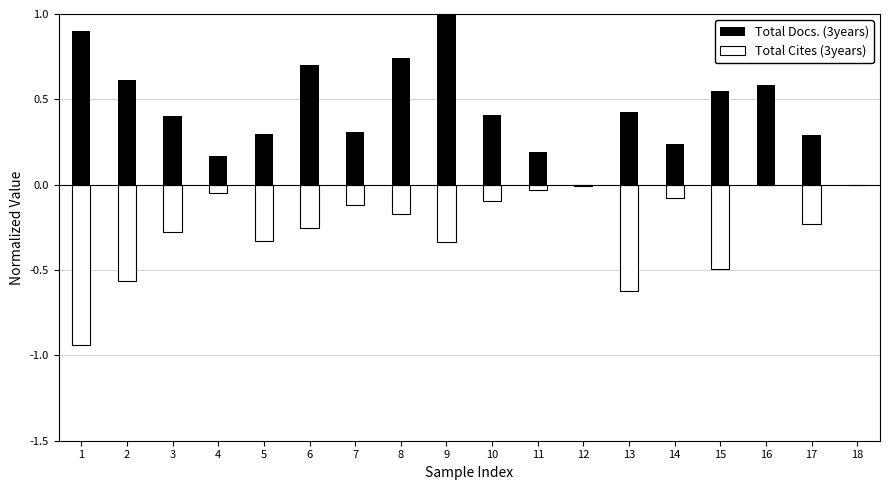

What is the value of the Total Cites (3years) bar at the 10th from the left?

-0.1